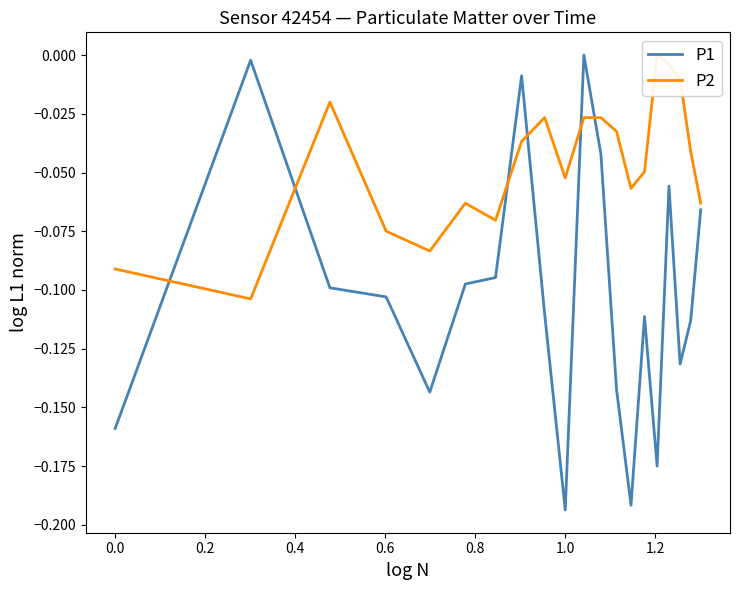

Is it true that P1 equals -0.3 at 1.0?

False